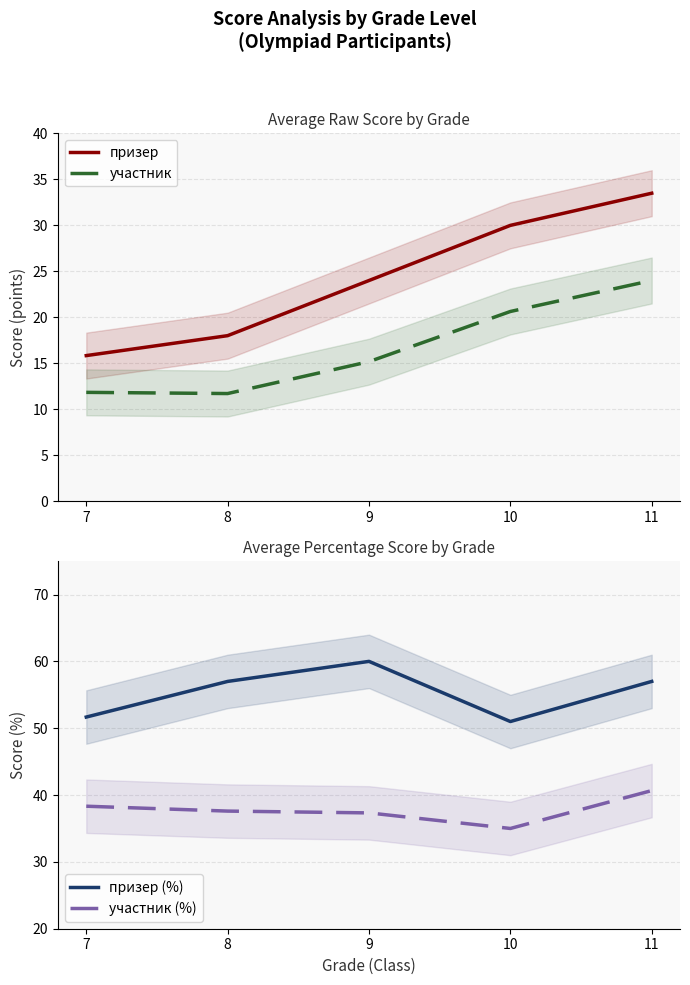

Which has a higher value, 8 or 10?

10